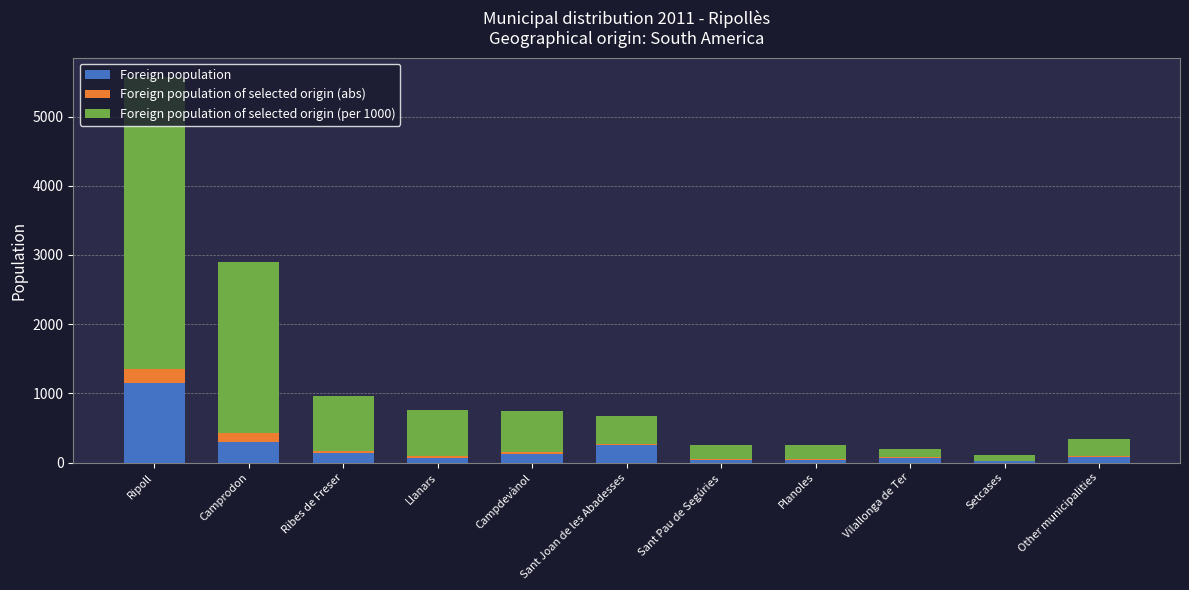

At which category is the sum across all series the highest?

Ripoll